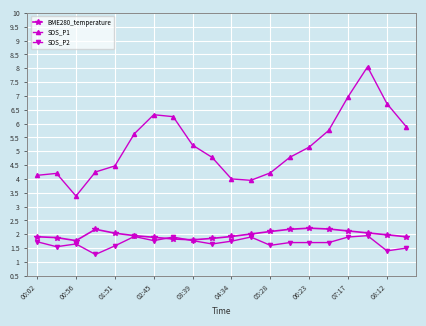

At how many categories does at least one series exceed 1?

20